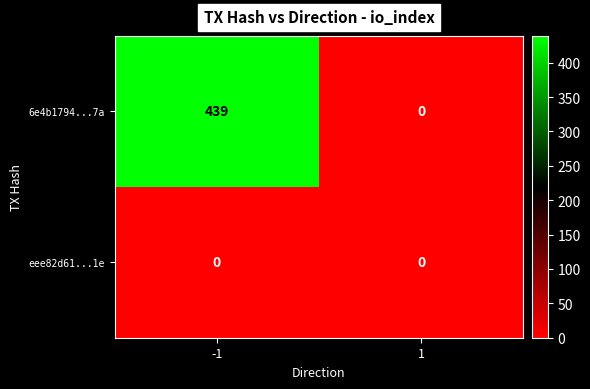

The value of 6e4b1794...7a at -1 is 680. True or false?

False